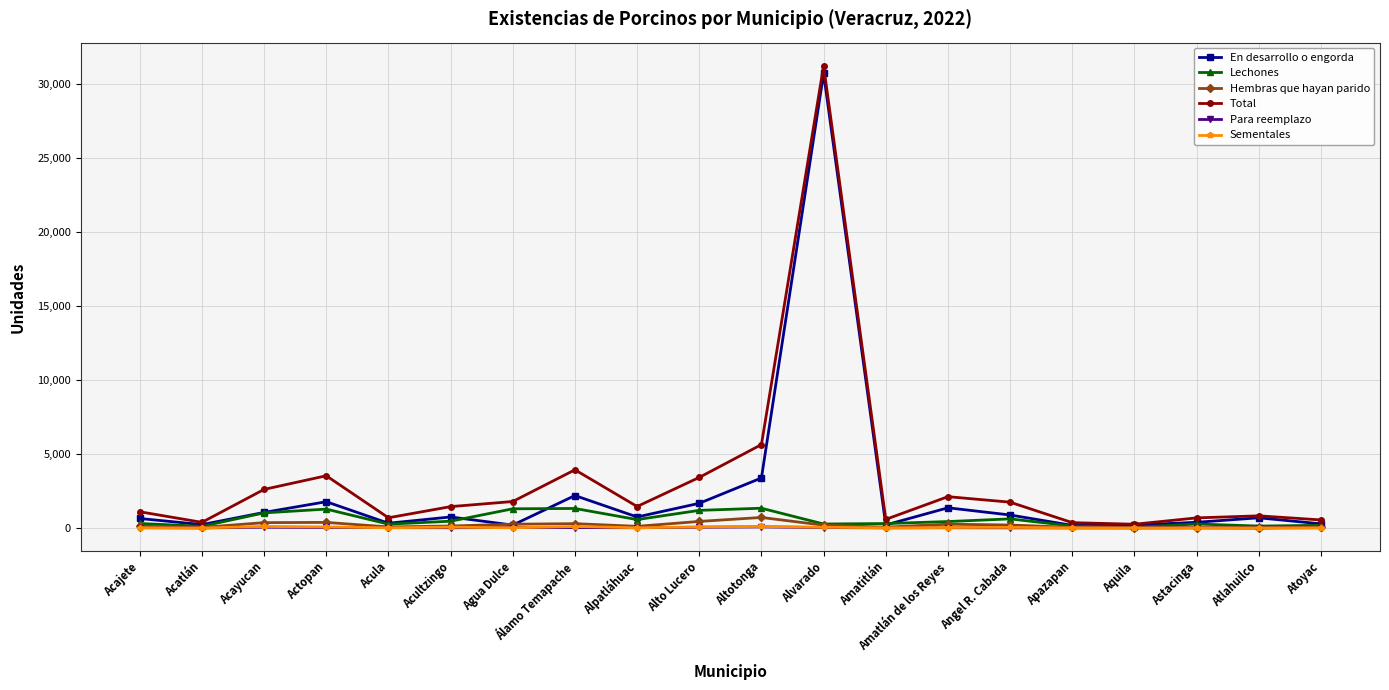

What is the label of the 9th point from the right?

Alvarado